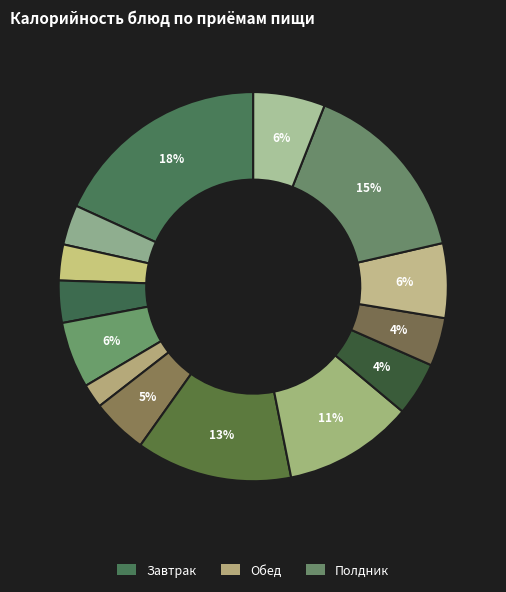

To the nearest percent, what is the difference between the largest and smallest slice percentages?

16%